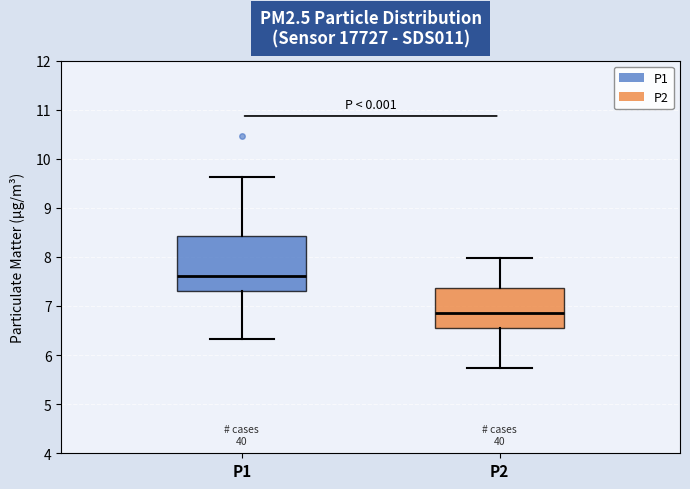

Reading left to right, transcribe this box plot: for each box, give where its median line is, the range the box spans, and where its two whiskers end, as read against the y-axis. The values are not printed on the chart, so give them approximately, as read against the axis.

P1: median 7.6, box 7.3 to 8.4, whiskers 6.3 to 9.6
P2: median 6.9, box 6.6 to 7.4, whiskers 5.7 to 8.0